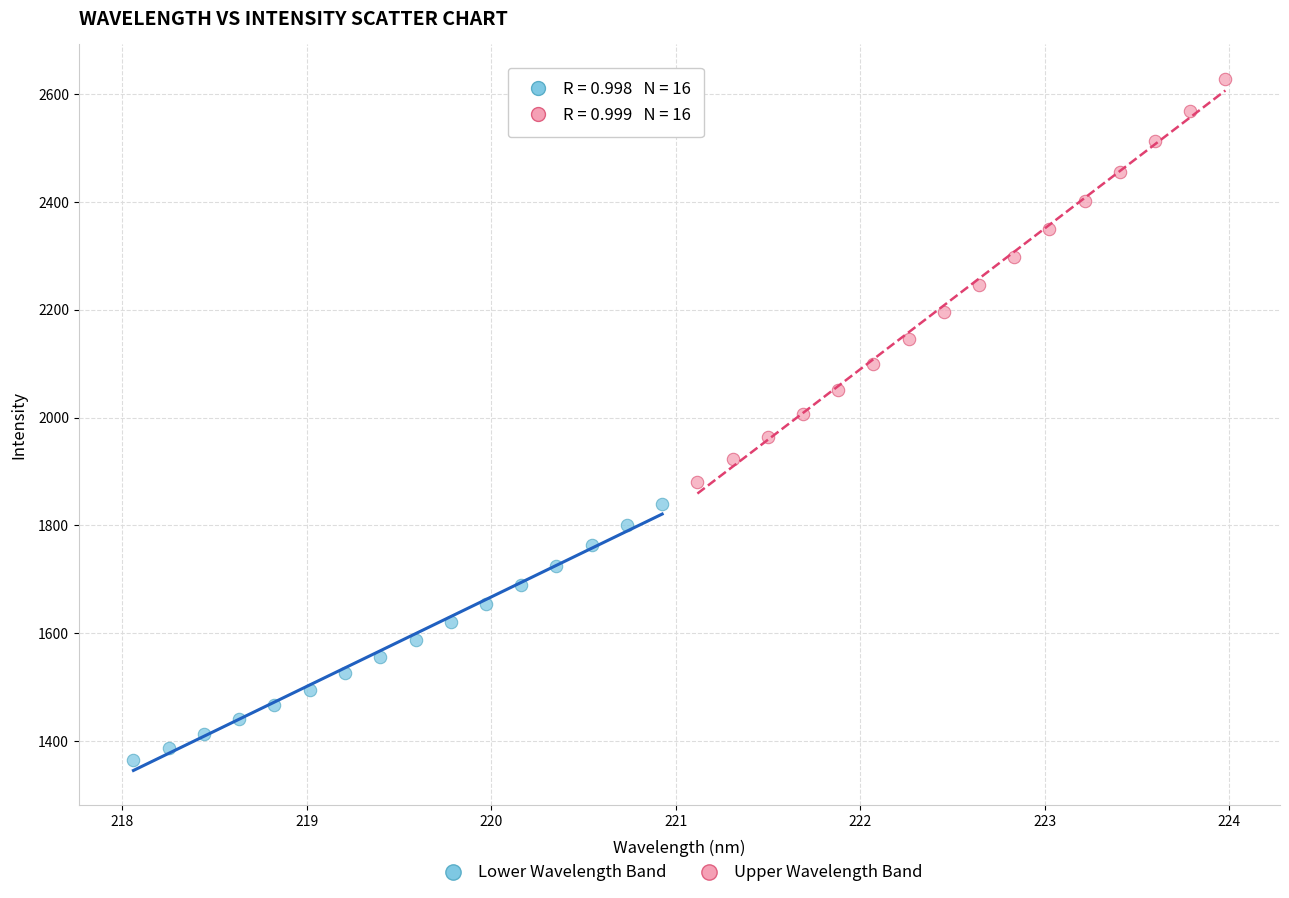

Which series contains the lowest Y value?

Lower Wavelength Band